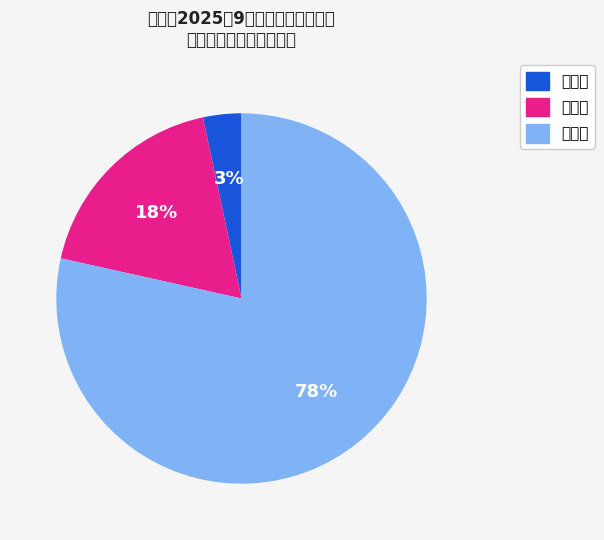

How many slices are in this pie chart?

3